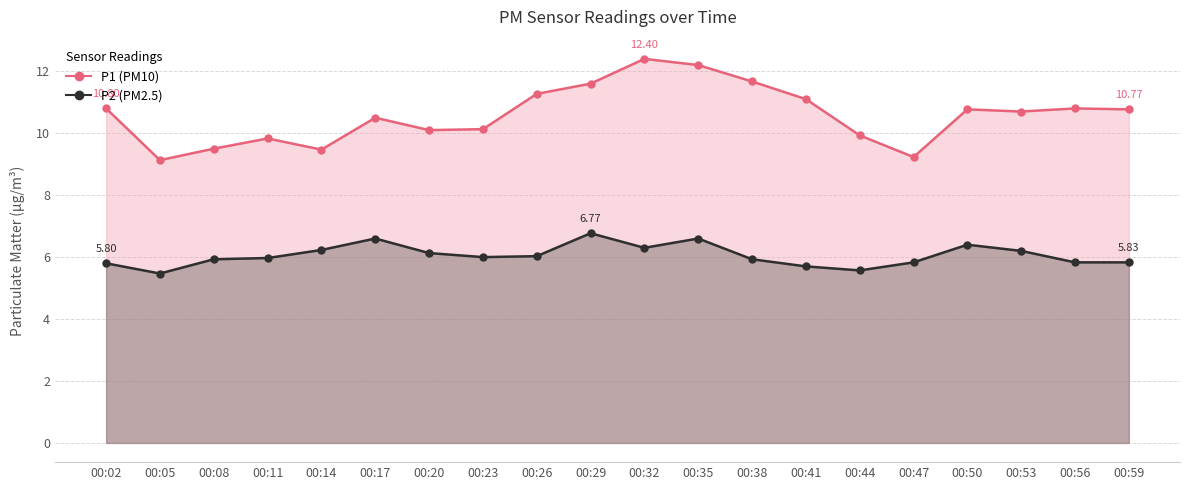

How many categories are shown in the chart?

20